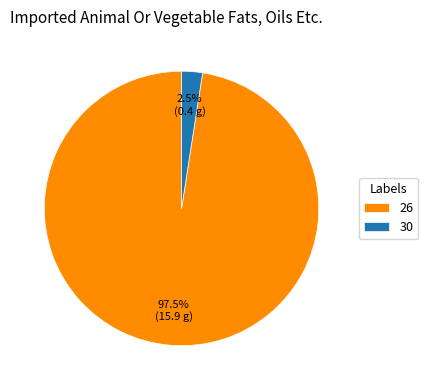

Does 30 represent more than half of the total?

No